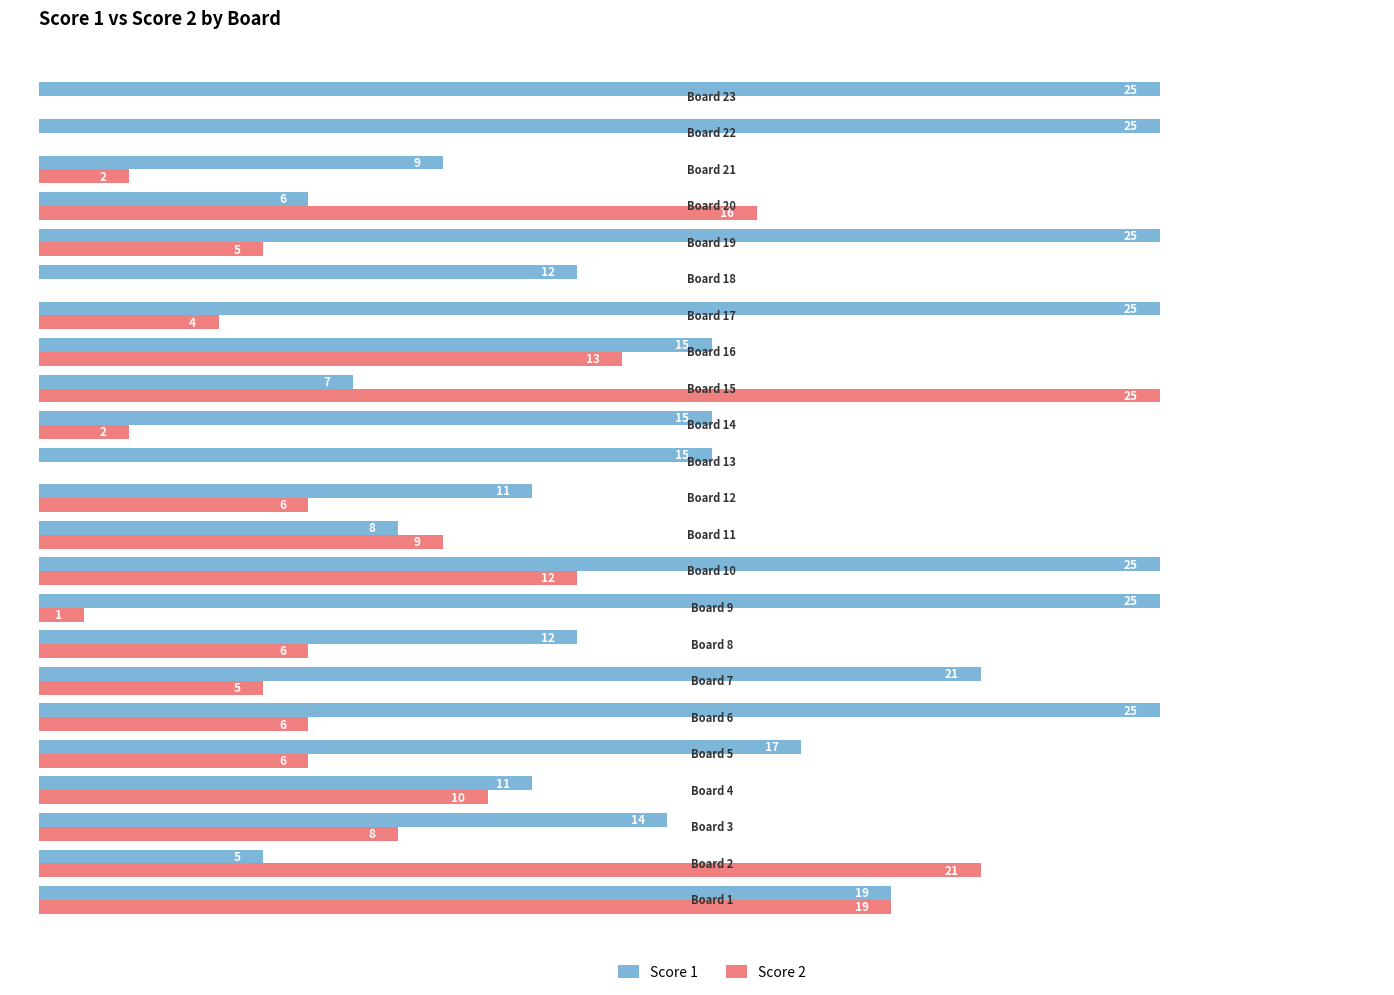

Which series has the largest range (max minus min)?

Score 2